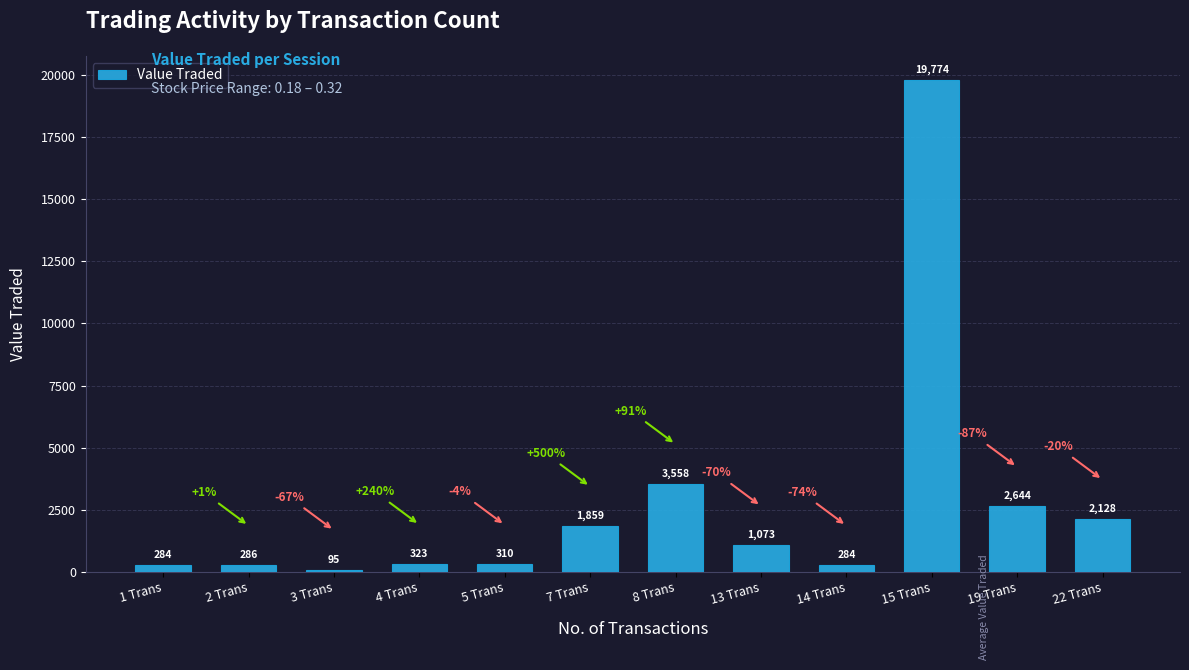

Does the chart contain stacked bars?

No